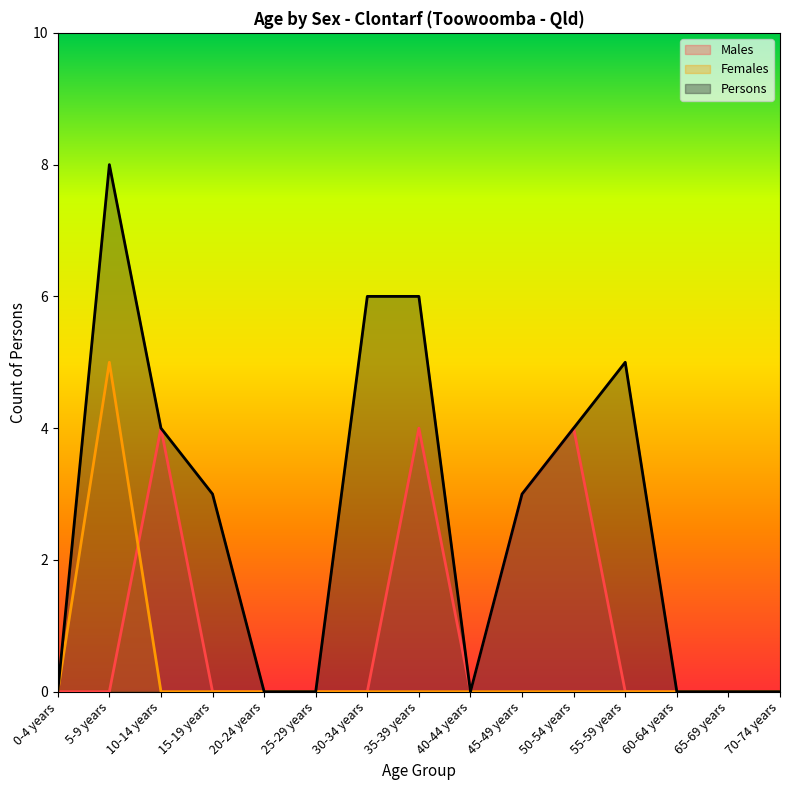

Is it true that Females equals 3 at 10-14 years?

False